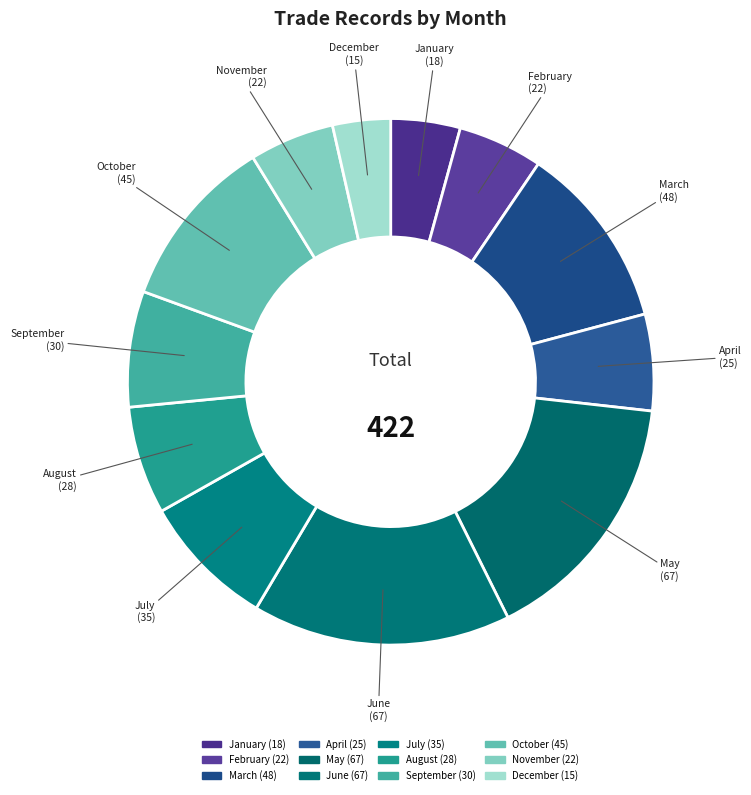

Count the number of slices in the pie.

12